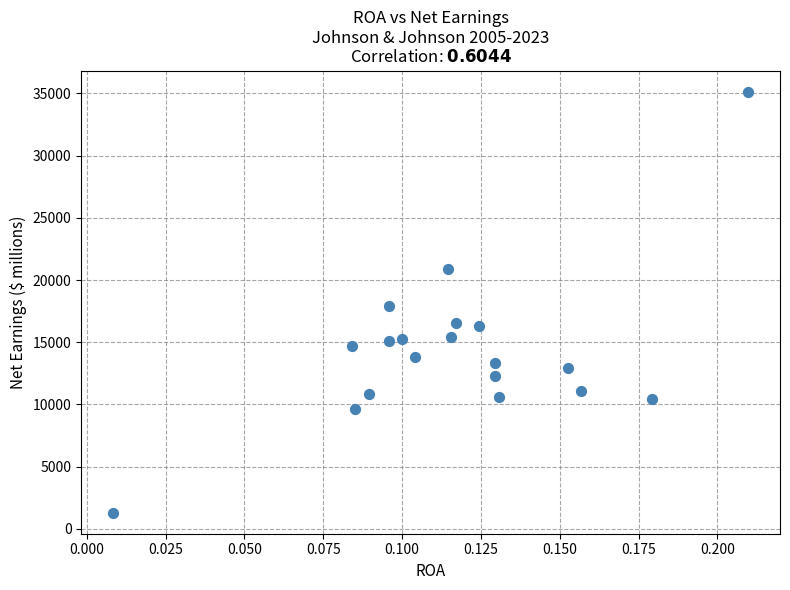

What is the range of Y values (max minus min)?

33853